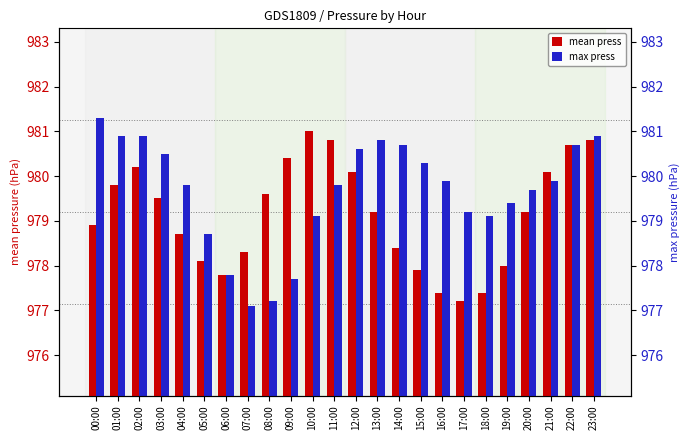

Reading left to right, what are all the values shown in this chart?

mean press: 978.9	979.8	980.2	979.5	978.7	978.1	977.8	978.3	979.6	980.4	981.0	980.8	980.1	979.2	978.4	977.9	977.4	977.2	977.4	978.0	979.2	980.1	980.7	980.8
max press: 981.3	980.9	980.9	980.5	979.8	978.7	977.8	977.1	977.2	977.7	979.1	979.8	980.6	980.8	980.7	980.3	979.9	979.2	979.1	979.4	979.7	979.9	980.7	980.9